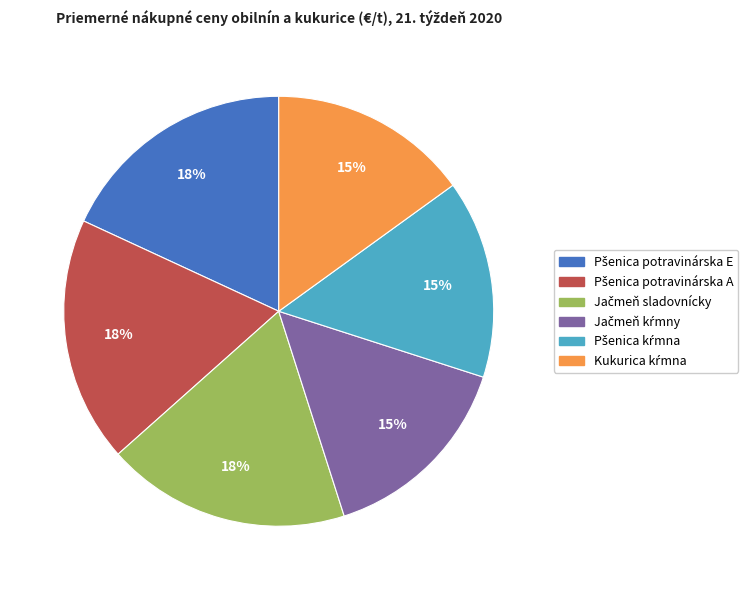

To the nearest percent, what is the average slice percentage?

17%